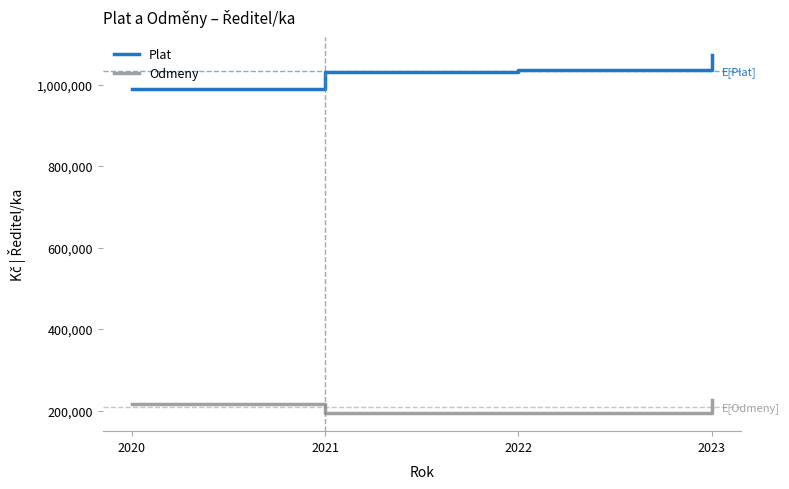

At which category does the chart reach its peak across all series?

2023